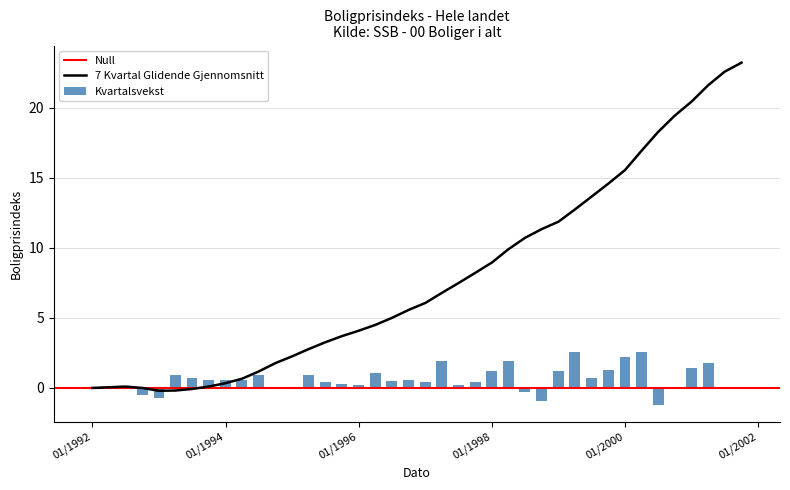

What value does the data have at 2000-10-01?

19.5